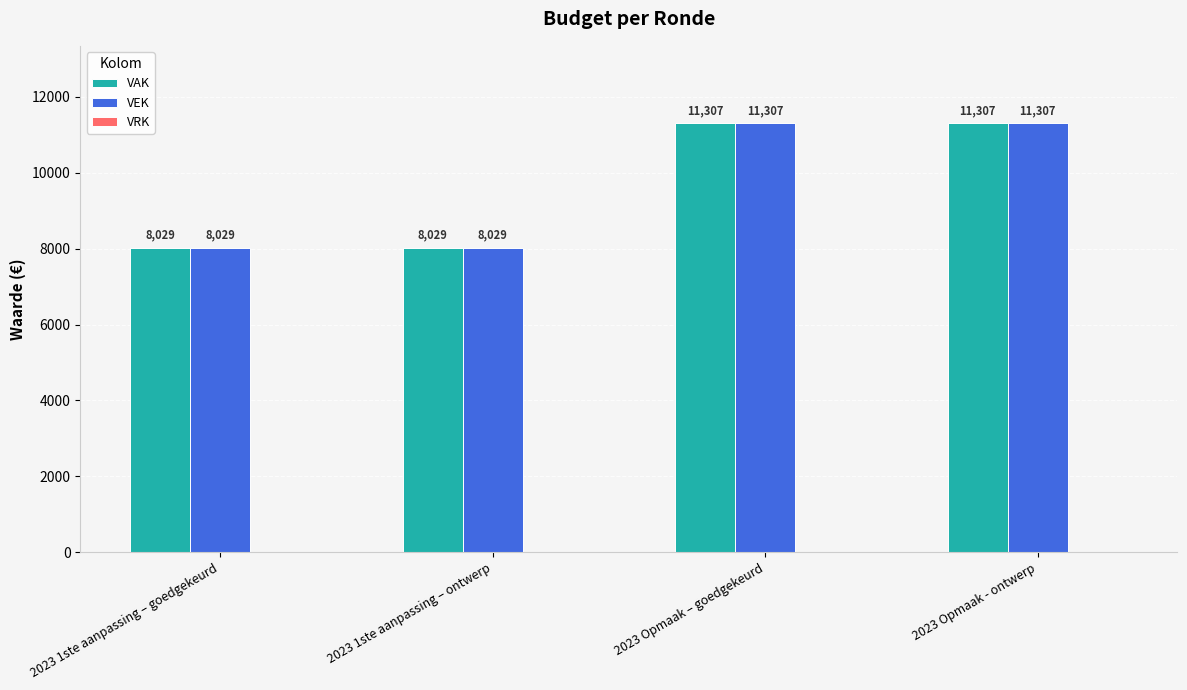

What position from the right is 2023 Opmaak - ontwerp?

1